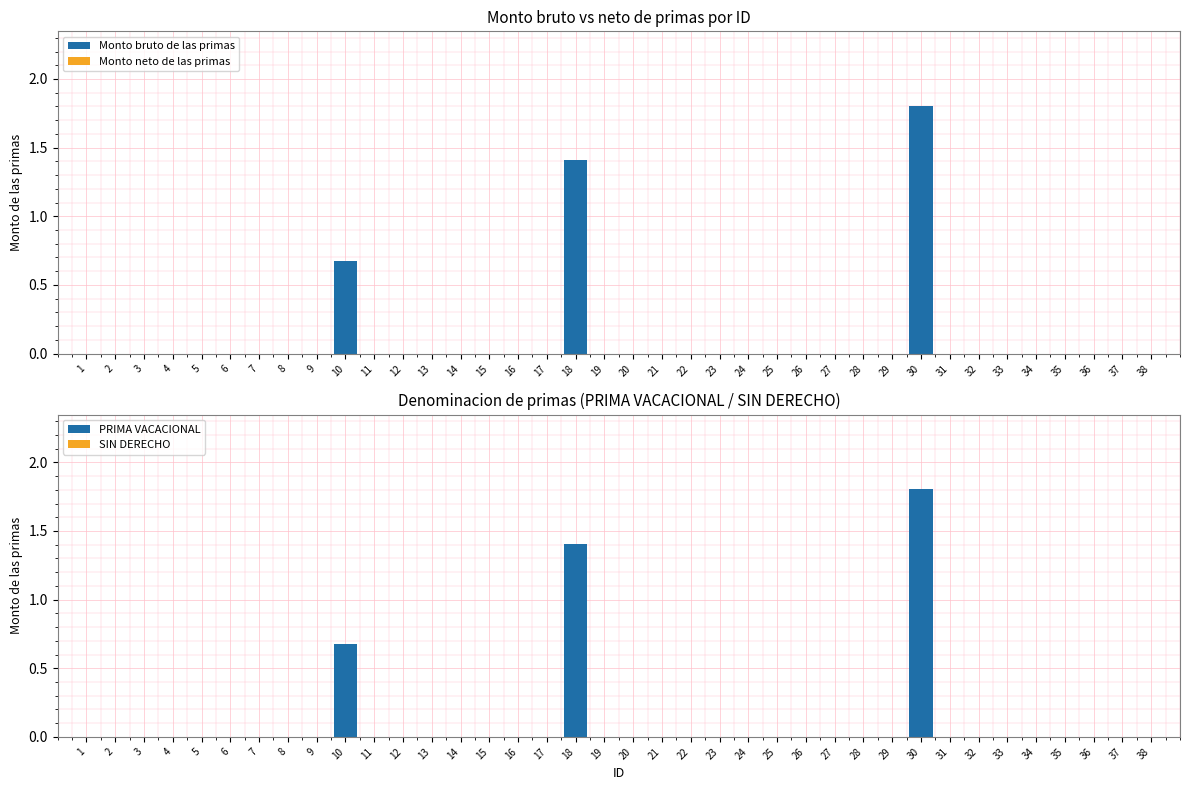

Reading right to left, transcribe all the data shown in this chart.

Monto bruto de las primas: 0.0	0.0	0.0	0.0	0.0	0.0	0.0	0.0	1.8	0.0	0.0	0.0	0.0	0.0	0.0	0.0	0.0	0.0	0.0	0.0	1.4	0.0	0.0	0.0	0.0	0.0	0.0	0.0	0.7	0.0	0.0	0.0	0.0	0.0	0.0	0.0	0.0	0.0
Monto neto de las primas: 0.0	0.0	0.0	0.0	0.0	0.0	0.0	0.0	0.0	0.0	0.0	0.0	0.0	0.0	0.0	0.0	0.0	0.0	0.0	0.0	0.0	0.0	0.0	0.0	0.0	0.0	0.0	0.0	0.0	0.0	0.0	0.0	0.0	0.0	0.0	0.0	0.0	0.0
PRIMA VACACIONAL: 0.0	0.0	0.0	0.0	0.0	0.0	0.0	0.0	1.8	0.0	0.0	0.0	0.0	0.0	0.0	0.0	0.0	0.0	0.0	0.0	1.4	0.0	0.0	0.0	0.0	0.0	0.0	0.0	0.7	0.0	0.0	0.0	0.0	0.0	0.0	0.0	0.0	0.0
SIN DERECHO: 0.0	0.0	0.0	0.0	0.0	0.0	0.0	0.0	0.0	0.0	0.0	0.0	0.0	0.0	0.0	0.0	0.0	0.0	0.0	0.0	0.0	0.0	0.0	0.0	0.0	0.0	0.0	0.0	0.0	0.0	0.0	0.0	0.0	0.0	0.0	0.0	0.0	0.0